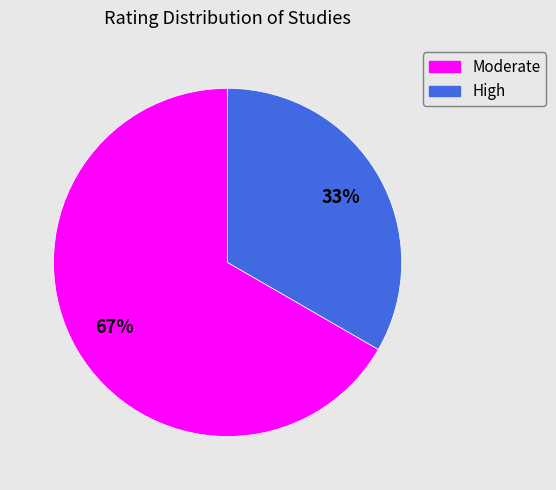

To the nearest percent, what is the average slice percentage?

50%